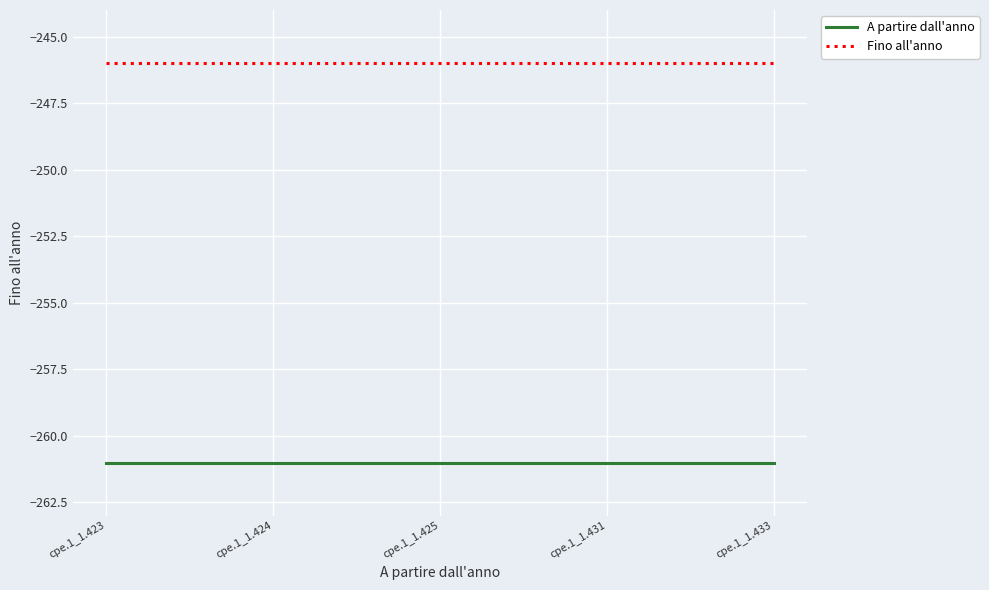

What is the minimum value shown in the chart?

-261